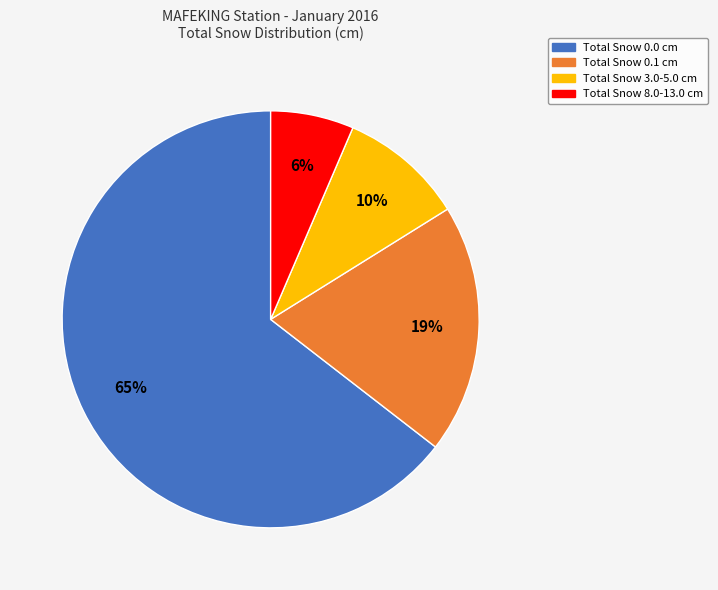

Between Total Snow 0.1 cm and Total Snow 0.0 cm, which is larger?

Total Snow 0.0 cm